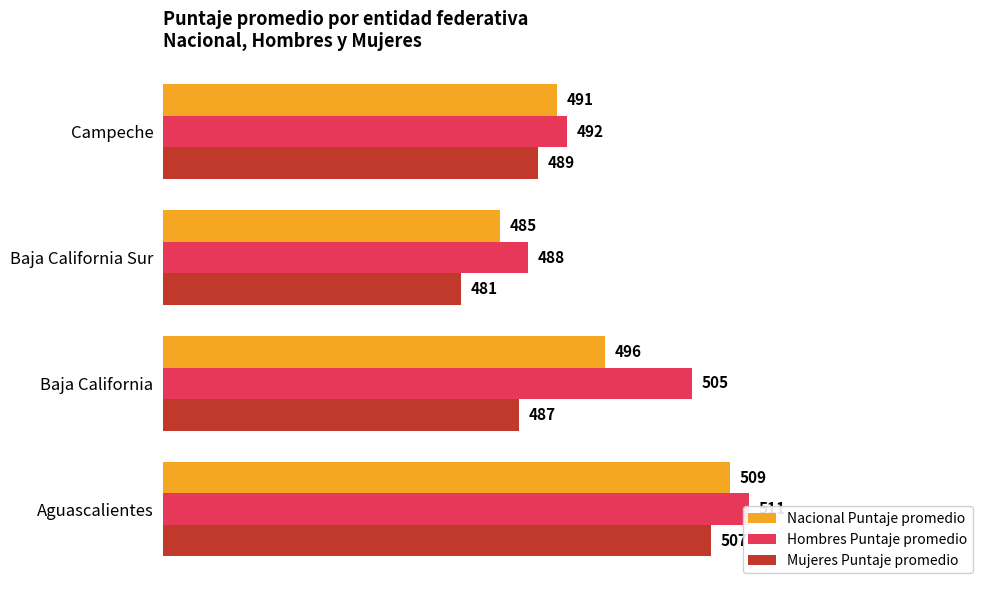

Which series has the largest range (max minus min)?

Mujeres Puntaje promedio